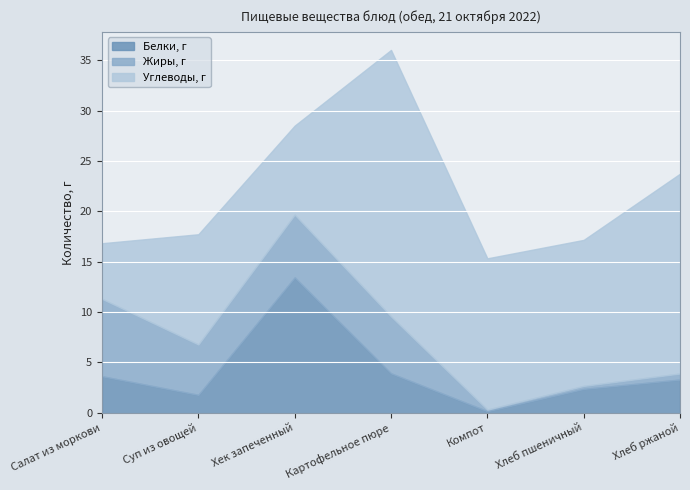

What is the difference between the Жиры, г values at Суп из овощей and Хек запеченный?

1.2